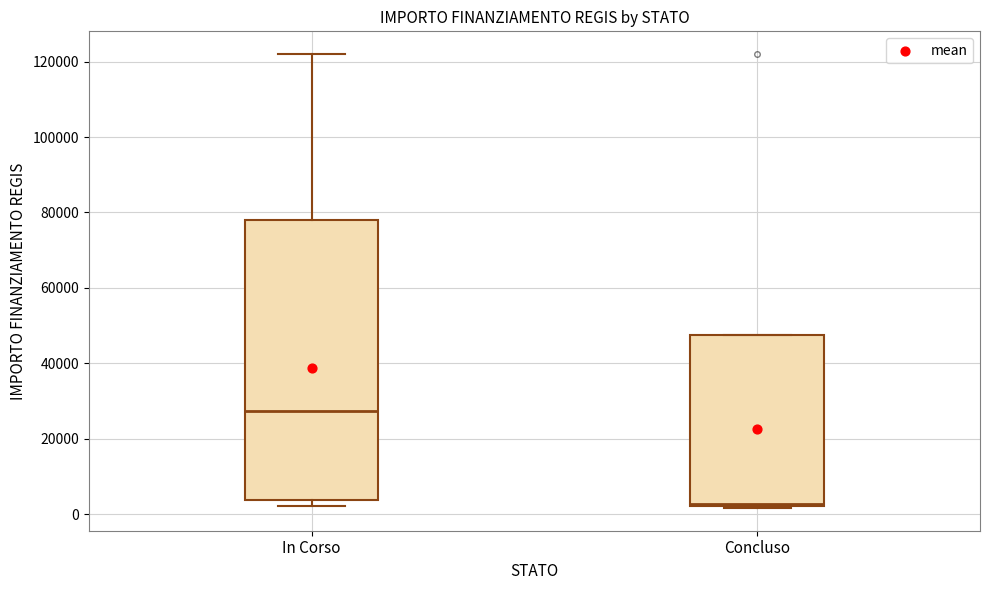

Which box has the highest median line?

In Corso